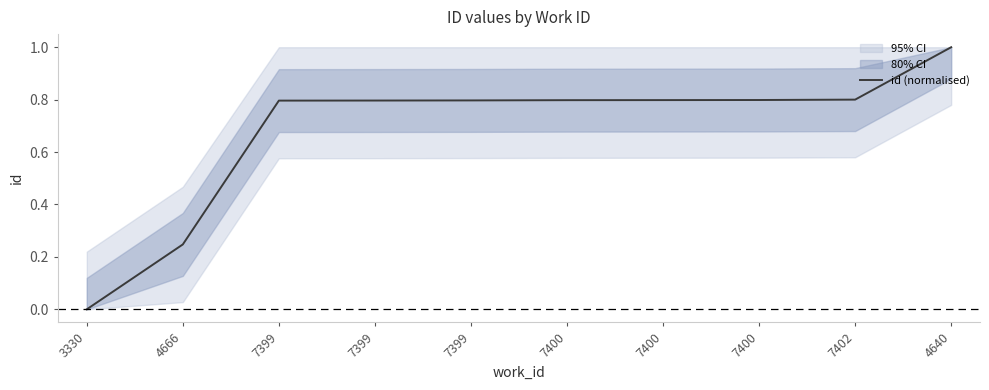

Reading left to right, transcribe all the data shown in this chart.

3330=0.0	4666=0.2	7399=0.8	7399=0.8	7399=0.8	7400=0.8	7400=0.8	7400=0.8	7402=0.8	4640=1.0